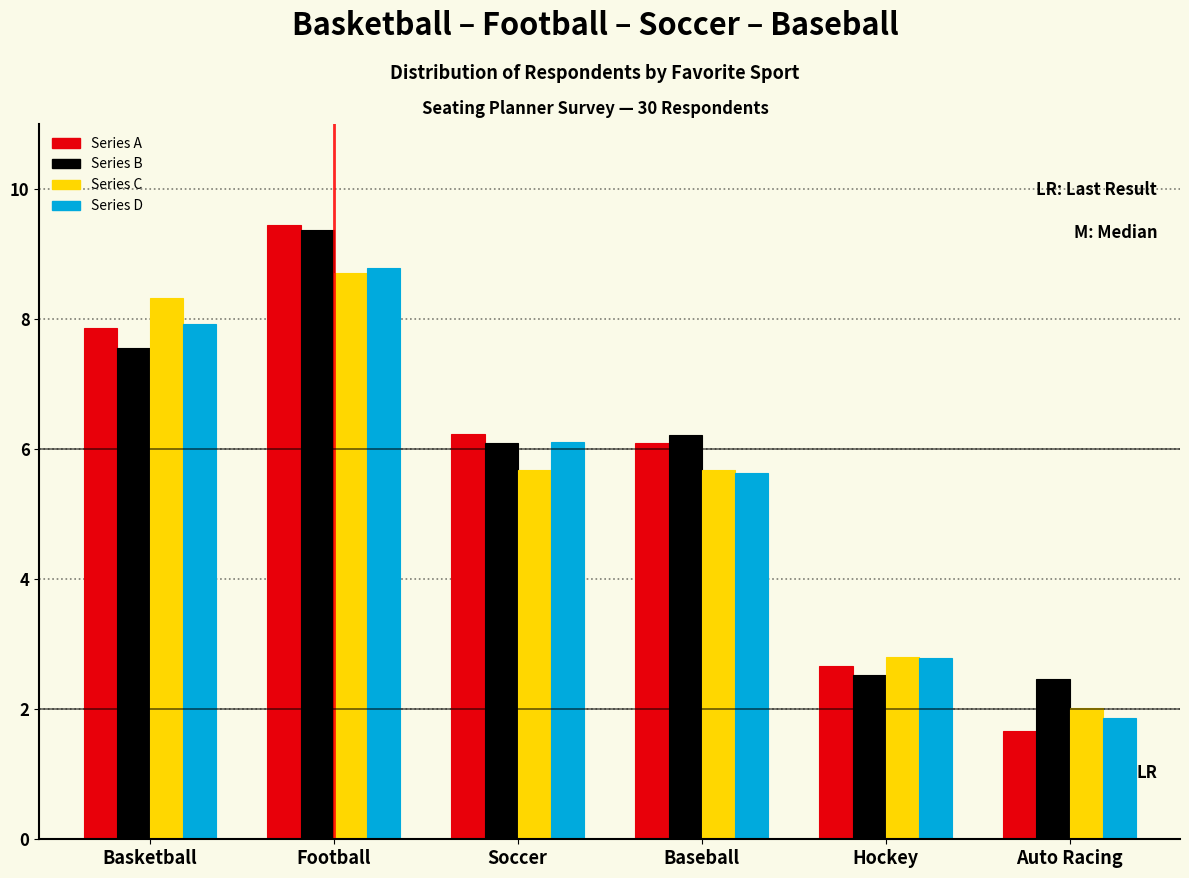

The value of Series D at Auto Racing is 2.8. True or false?

False